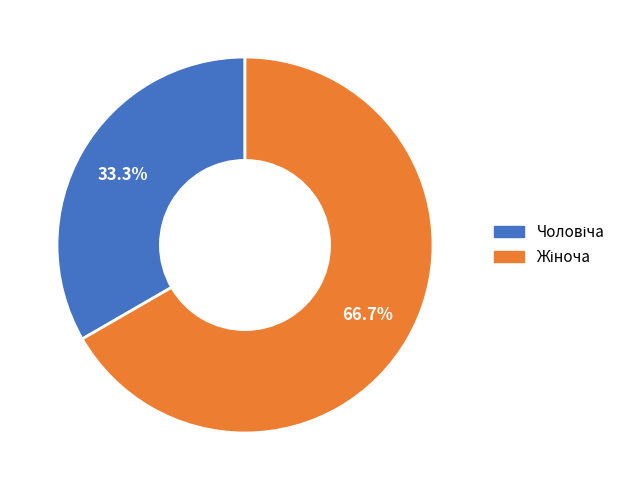

Is there a majority slice in this chart?

Yes